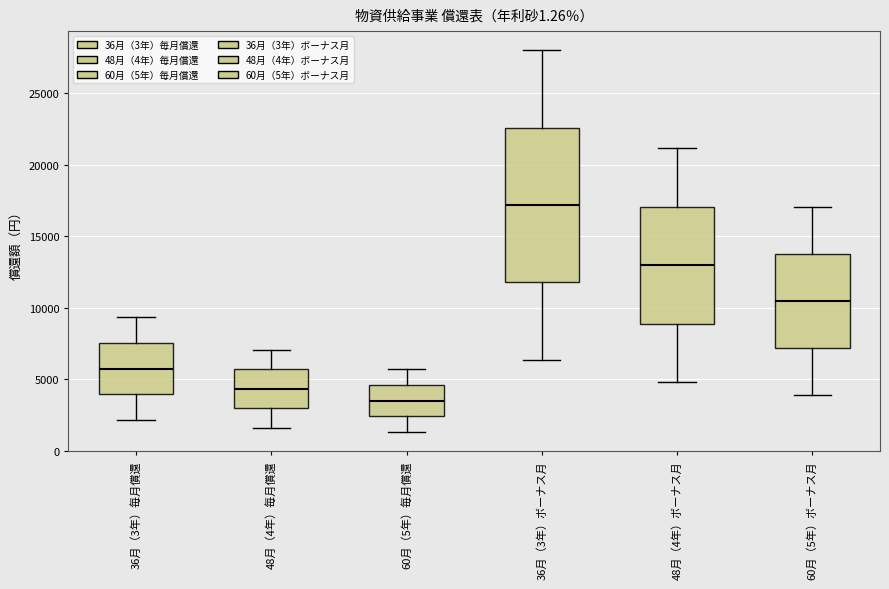

Reading left to right, read every box against the y-axis: the position of its median line, the range the box covers, and the ends of its whiskers. The values are not printed on the chart, so give them approximately, as read against the axis.

36月（3年）毎月償還: median 5500, box 4000 to 7500, whiskers 2000 to 9500
48月（4年）毎月償還: median 4500, box 3000 to 5500, whiskers 1500 to 7000
60月（5年）毎月償還: median 3500, box 2500 to 4500, whiskers 1500 to 5500
36月（3年）ボーナス月: median 17000, box 12000 to 22500, whiskers 6500 to 28000
48月（4年）ボーナス月: median 13000, box 9000 to 17000, whiskers 5000 to 21000
60月（5年）ボーナス月: median 10500, box 7000 to 13500, whiskers 4000 to 17000